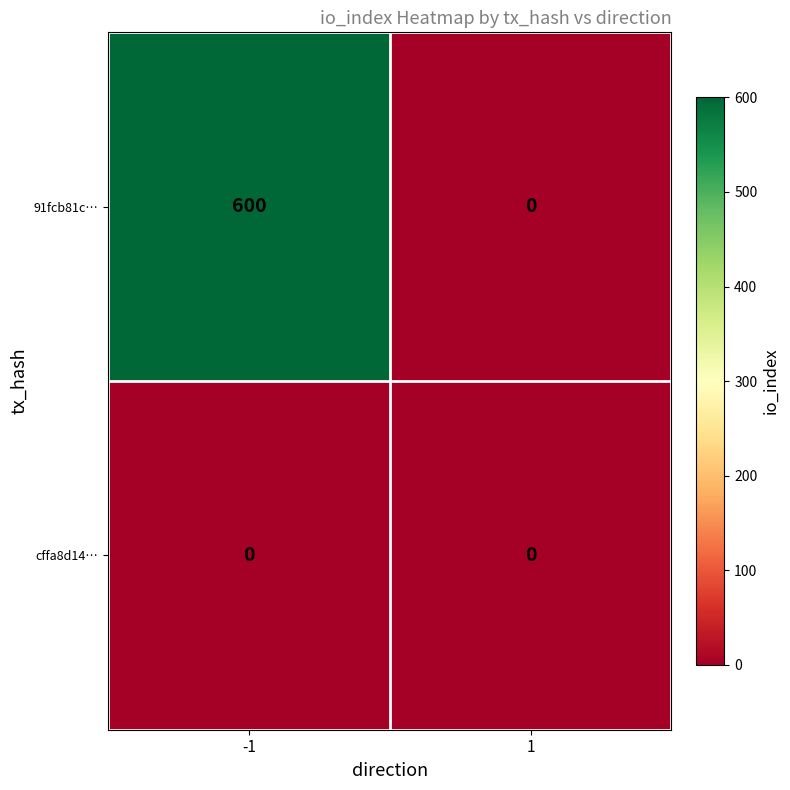

Between -1 and 1, which series saw the biggest shift?

91fcb81c…